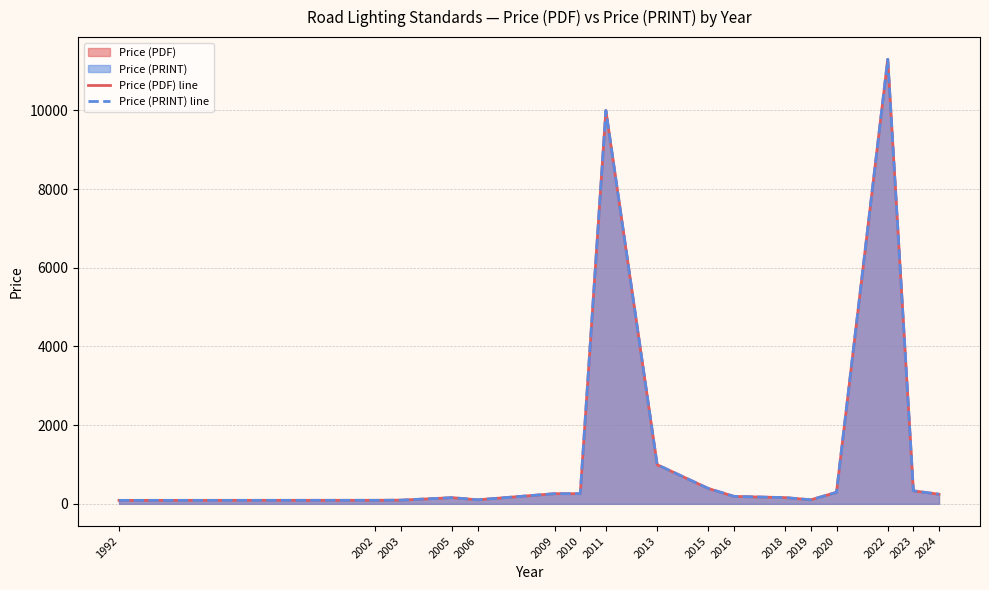

Which series has the largest total across all categories?

Price (PDF) line